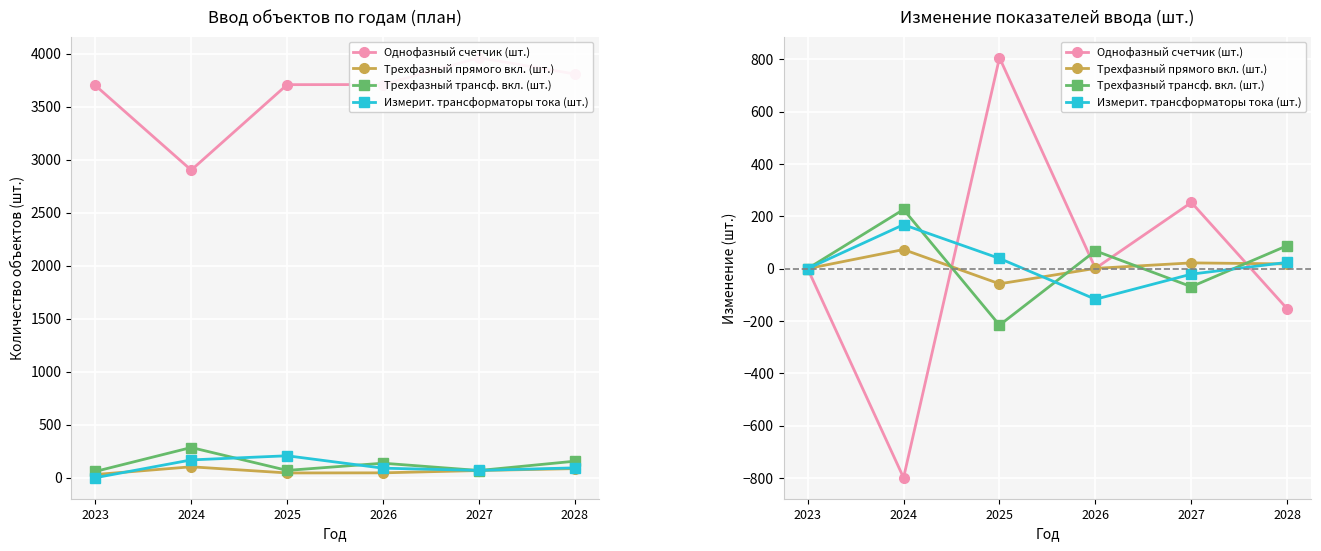

At 2026, list the series in order from smallest to largest.

Измерит. трансформаторы тока (шт.), Однофазный счетчик (шт.), Трехфазный прямого вкл. (шт.), Трехфазный трансф. вкл. (шт.)